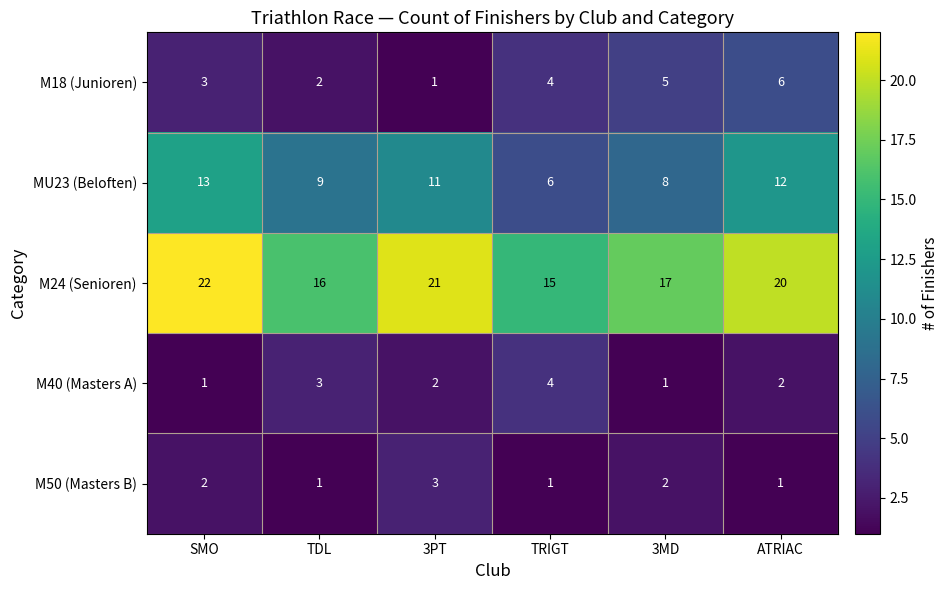

How many M50 (Masters B) values are between 1 and 2?

5